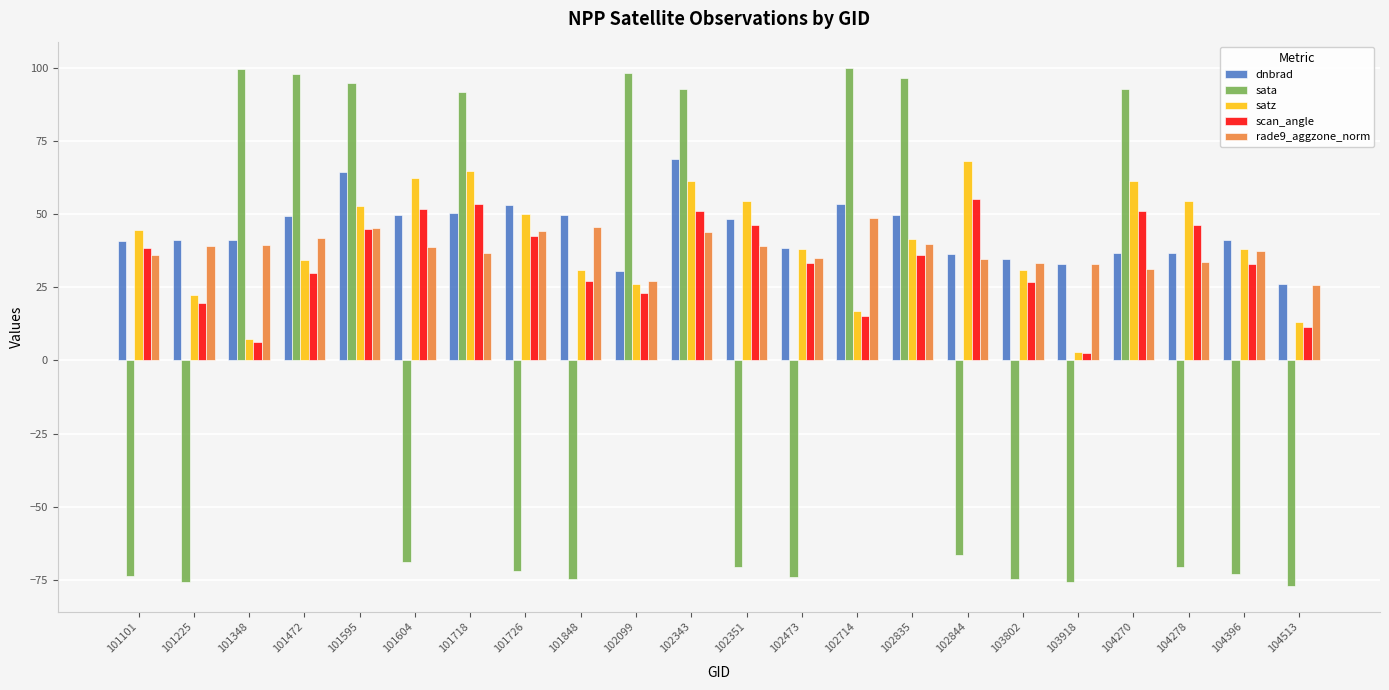

What are all the series names shown in the legend?

dnbrad, sata, satz, scan_angle, rade9_aggzone_norm